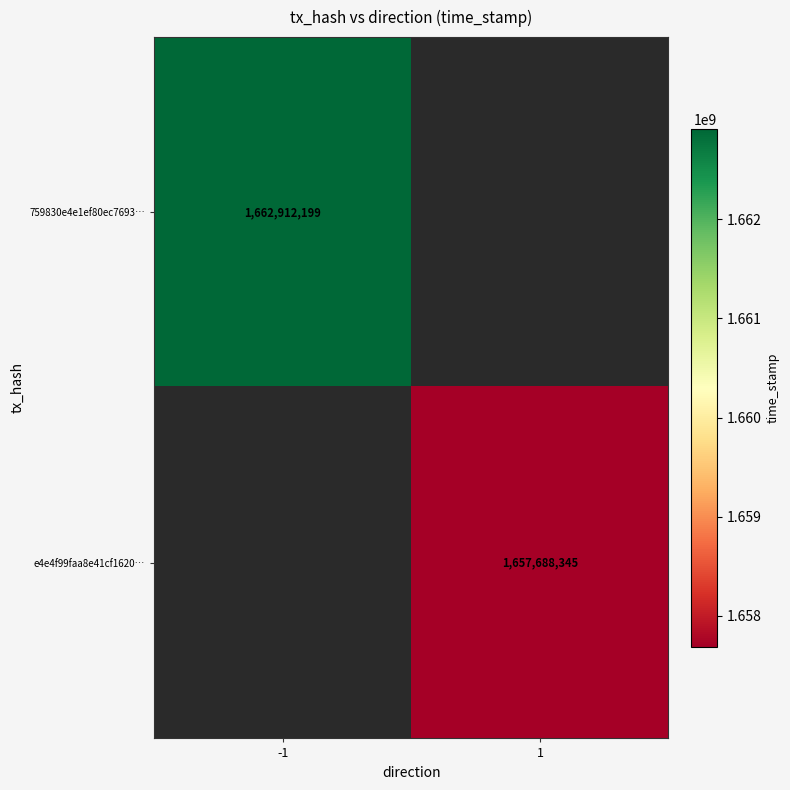

The 759830e4e1ef80ec7693… series shows 2948039953 at -1. True or false?

False